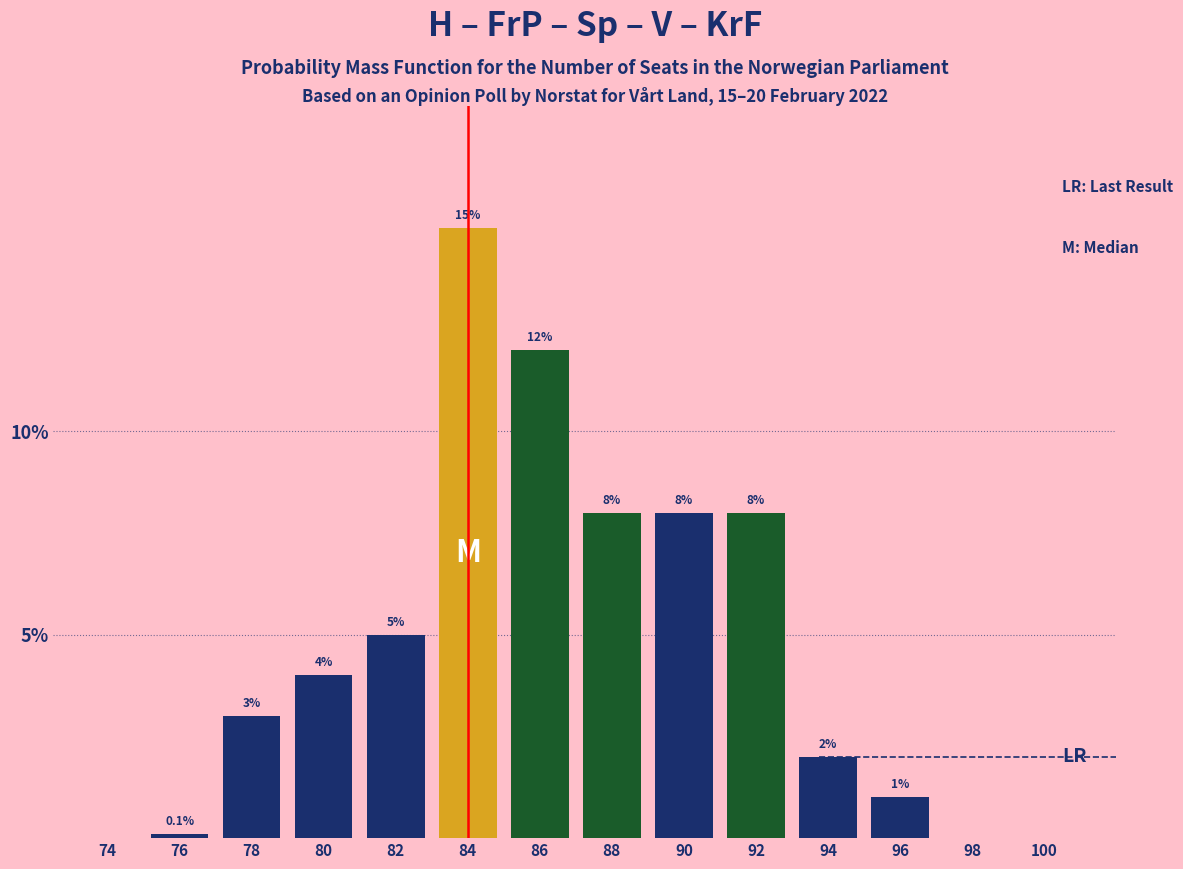

Reading left to right, extract all data points from this chart.

74=0.0	76=0.1	78=3.0	80=4.0	82=5.0	84=15.0	86=12.0	88=8.0	90=8.0	92=8.0	94=2.0	96=1.0	98=0.0	100=0.0